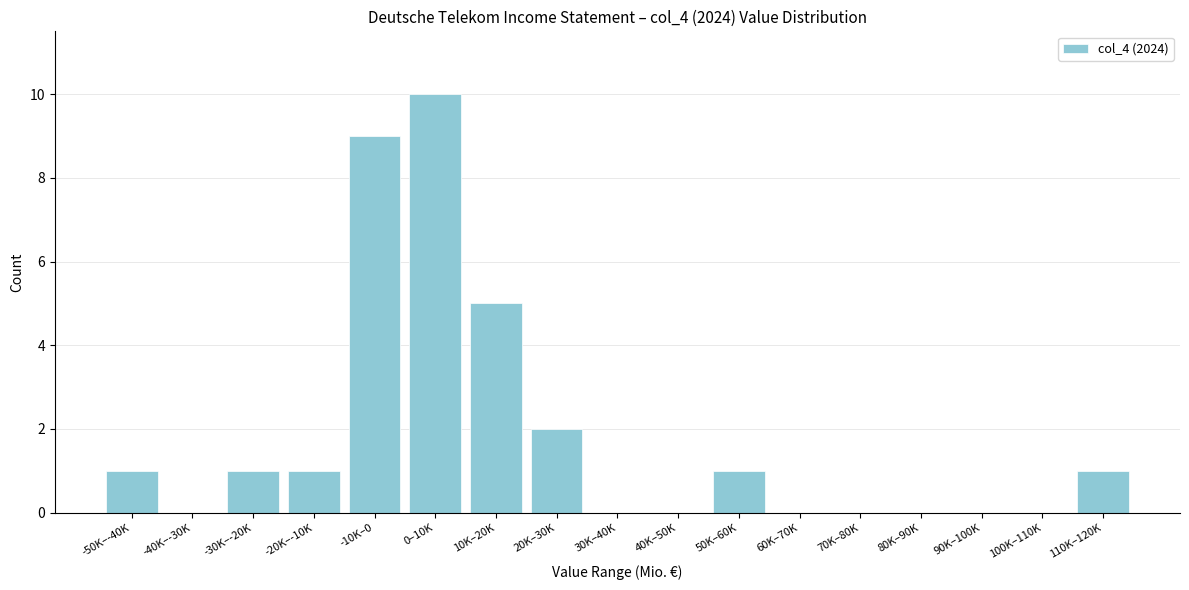

Reading right to left, what are all the values shown in this chart?

110K–120K=1	100K–110K=0	90K–100K=0	80K–90K=0	70K–80K=0	60K–70K=0	50K–60K=1	40K–50K=0	30K–40K=0	20K–30K=2	10K–20K=5	0–10K=10	-10K–0=9	-20K–-10K=1	-30K–-20K=1	-40K–-30K=0	-50K–-40K=1